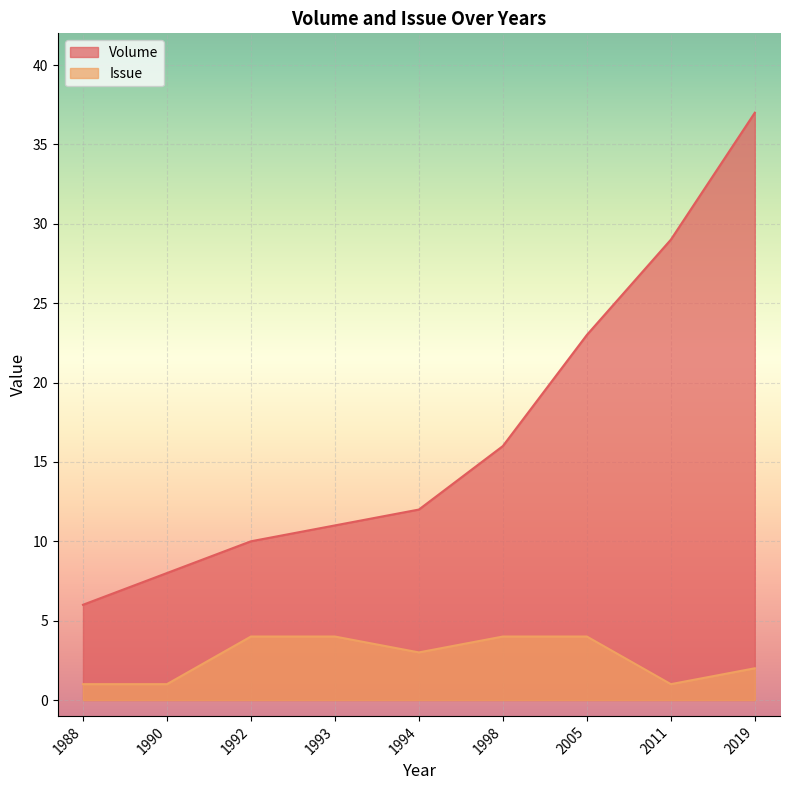

Between 2011 and 2019, which series saw the biggest shift?

Volume